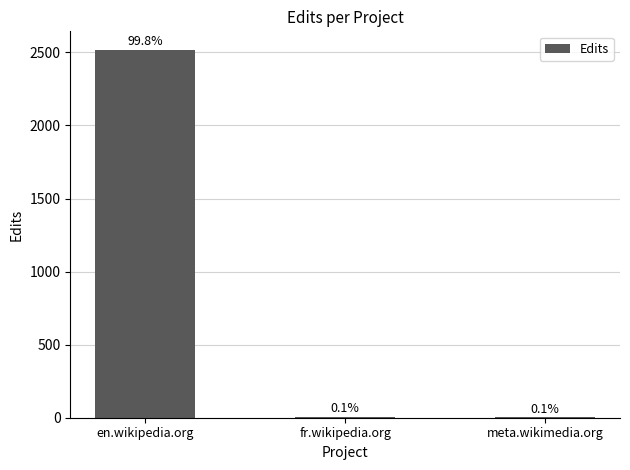

Are the bars horizontal?

No